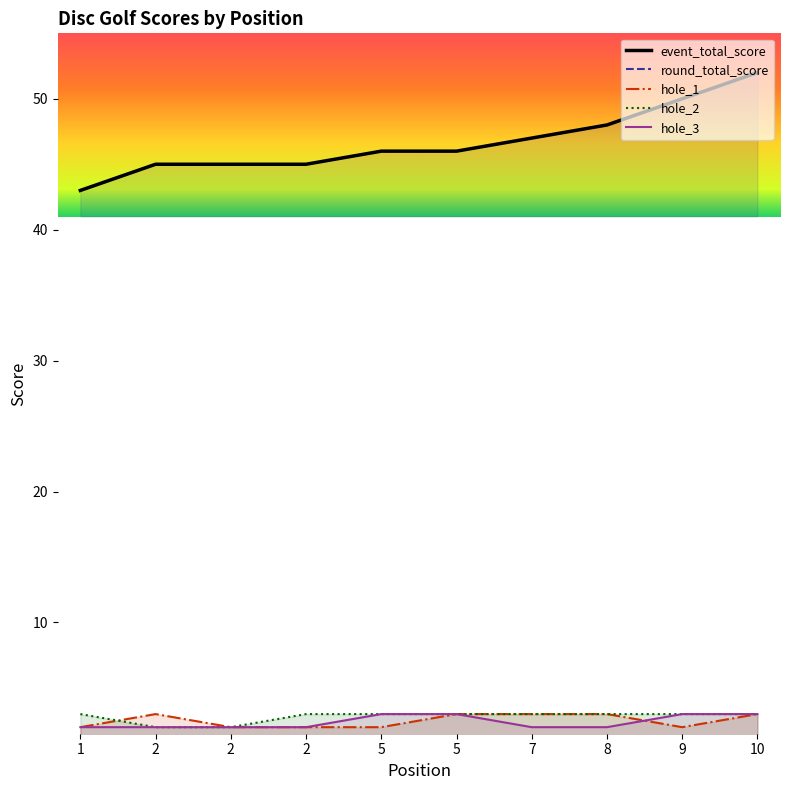

Reading left to right, list all the values displayed in this chart.

event_total_score: 1=43	2=45	2=45	2=45	5=46	5=46	7=47	8=48	9=50	10=52
round_total_score: 1=43	2=45	2=45	2=45	5=46	5=46	7=47	8=48	9=50	10=52
hole_1: 1=2	2=3	2=2	2=2	5=2	5=3	7=3	8=3	9=2	10=3
hole_2: 1=3	2=2	2=2	2=3	5=3	5=3	7=3	8=3	9=3	10=3
hole_3: 1=2	2=2	2=2	2=2	5=3	5=3	7=2	8=2	9=3	10=3